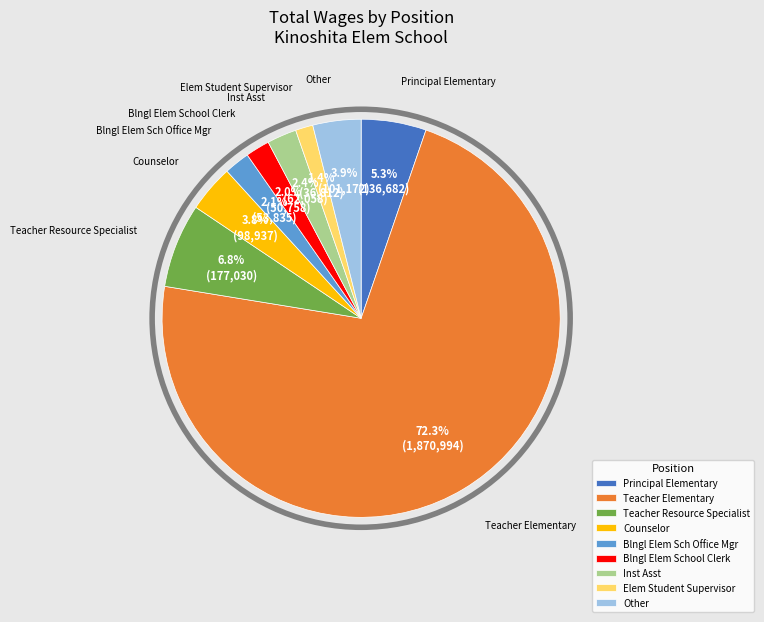

Between Teacher Resource Specialist and Counselor, which is larger?

Teacher Resource Specialist